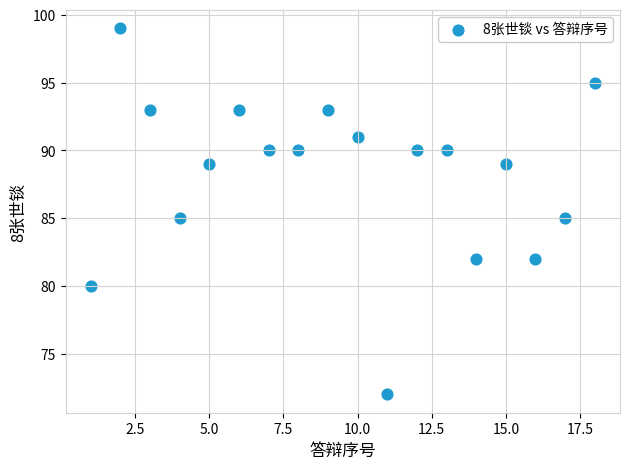

What is the range of X values (max minus min)?

17